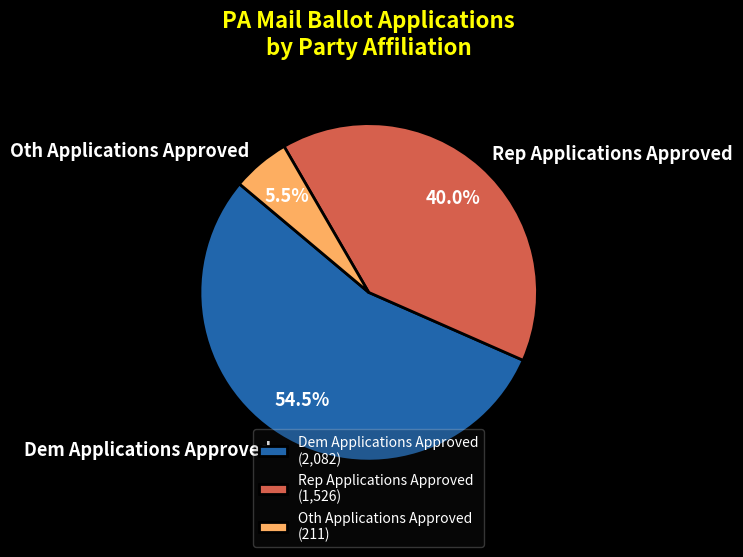

Count the number of slices in the pie.

3